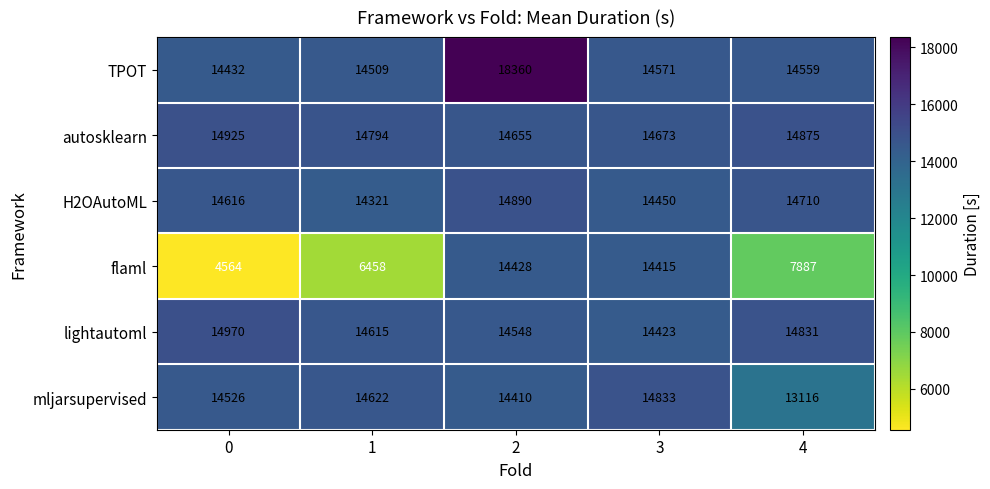

At 3, list the series in order from largest to smallest.

mljarsupervised, autosklearn, TPOT, H2OAutoML, lightautoml, flaml